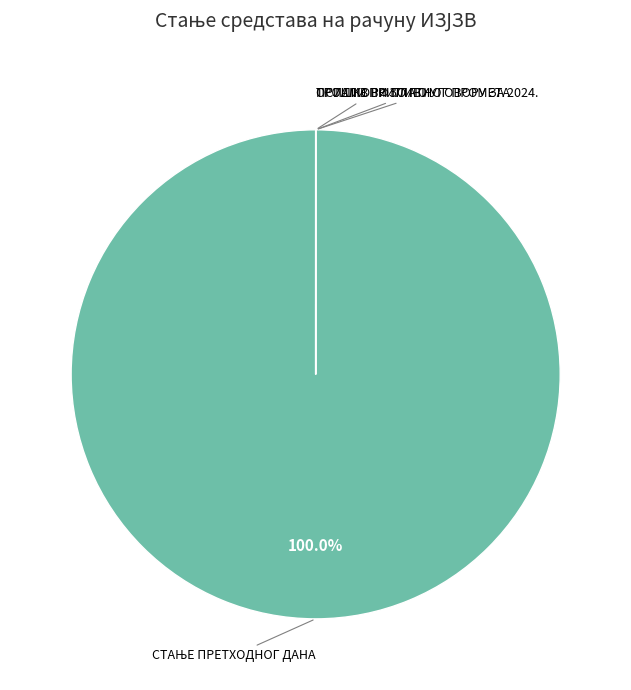

Does any single category account for the majority?

Yes